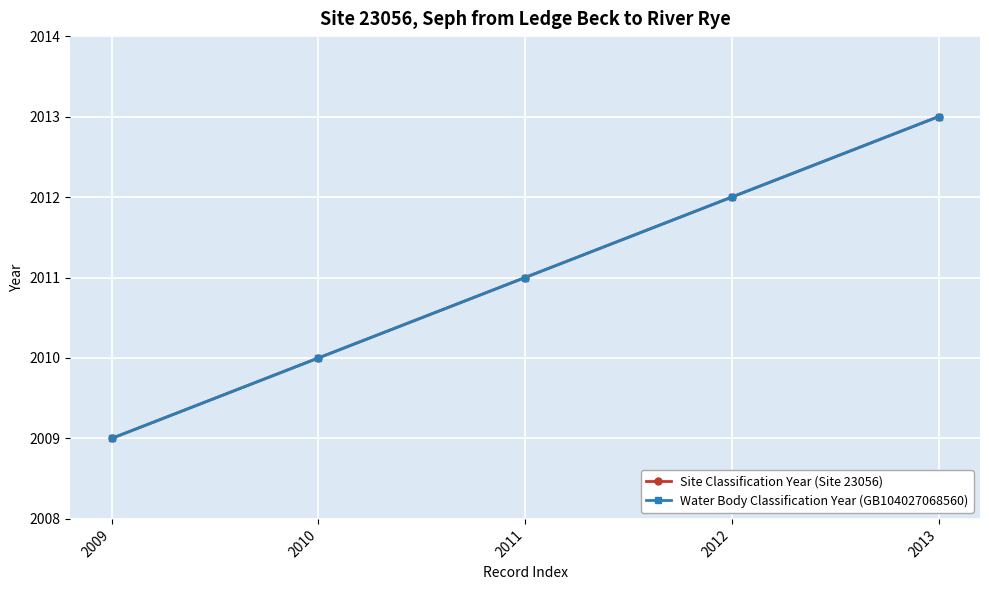

Is this an area chart (filled region under the line)?

No